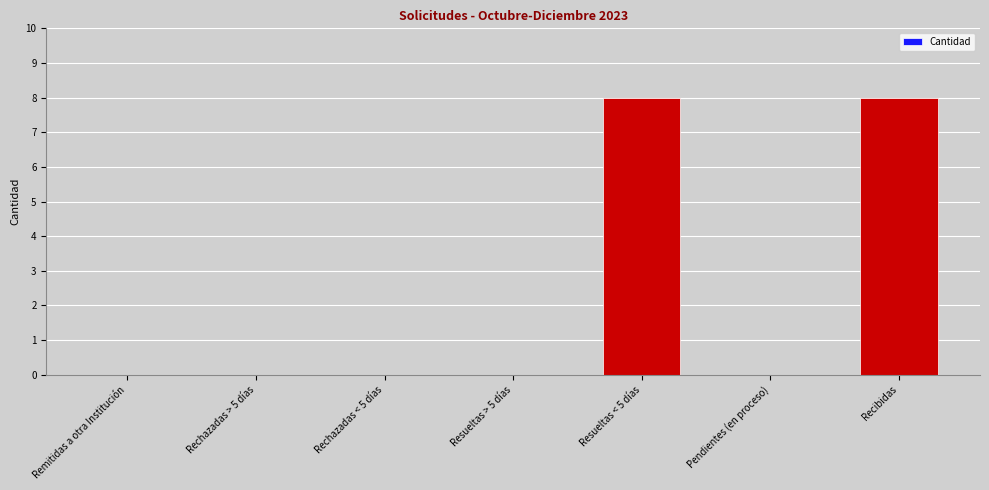

Are the bars horizontal?

No